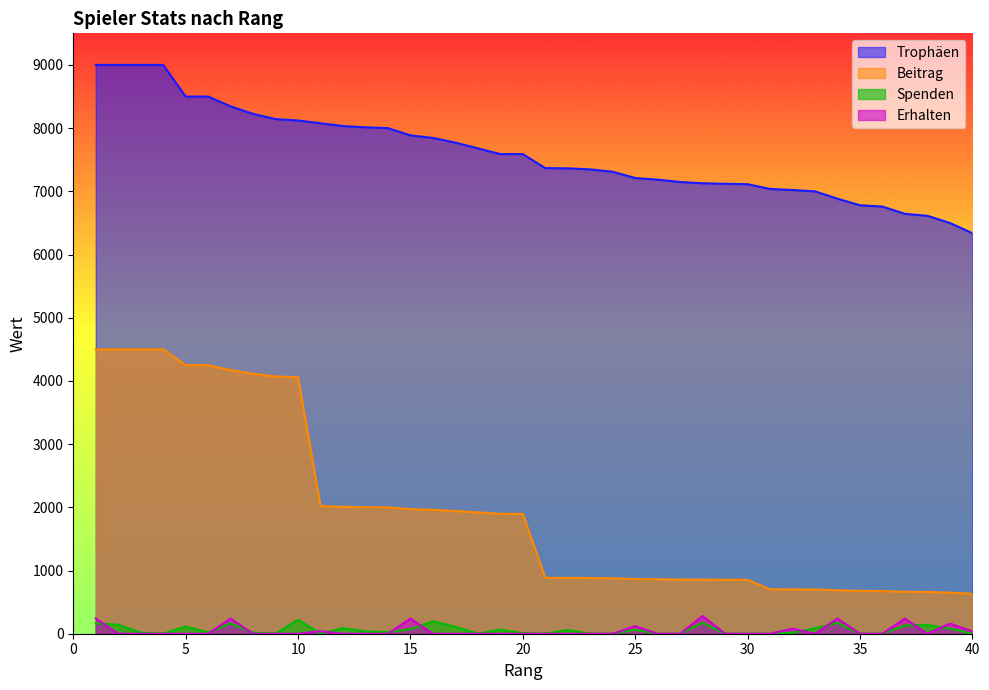

True or false: Beitrag and Spenden intersect in this chart.

False